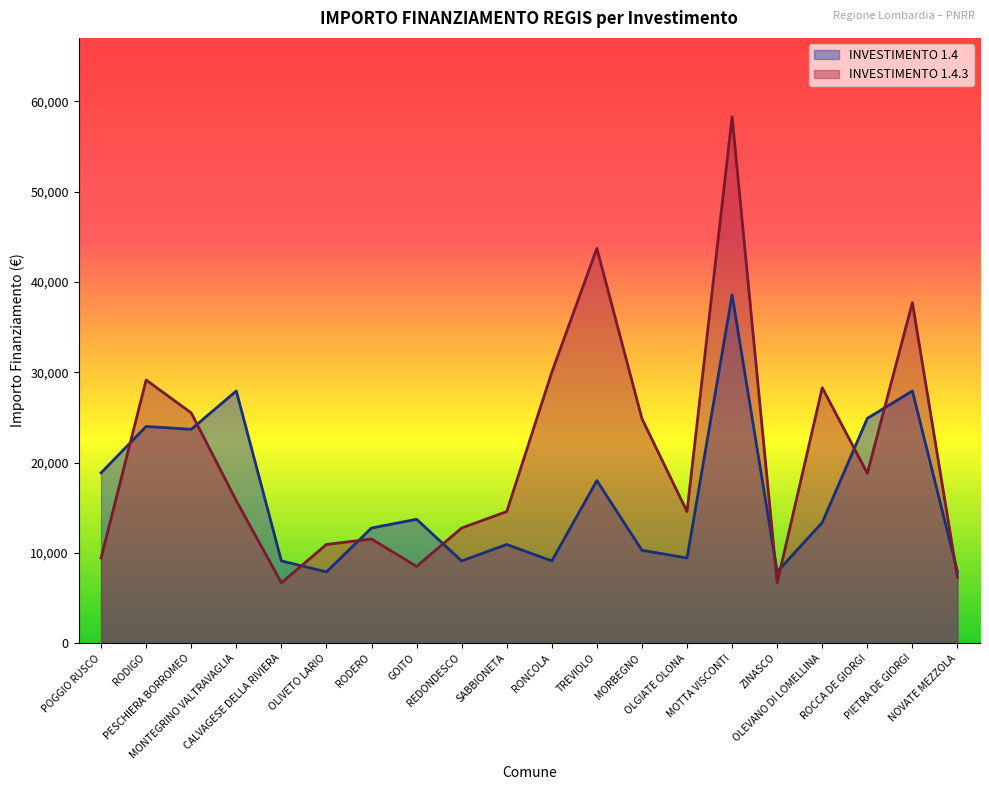

Is it true that INVESTIMENTO 1.4 equals 27922 at MONTEGRINO VALTRAVAGLIA?

True